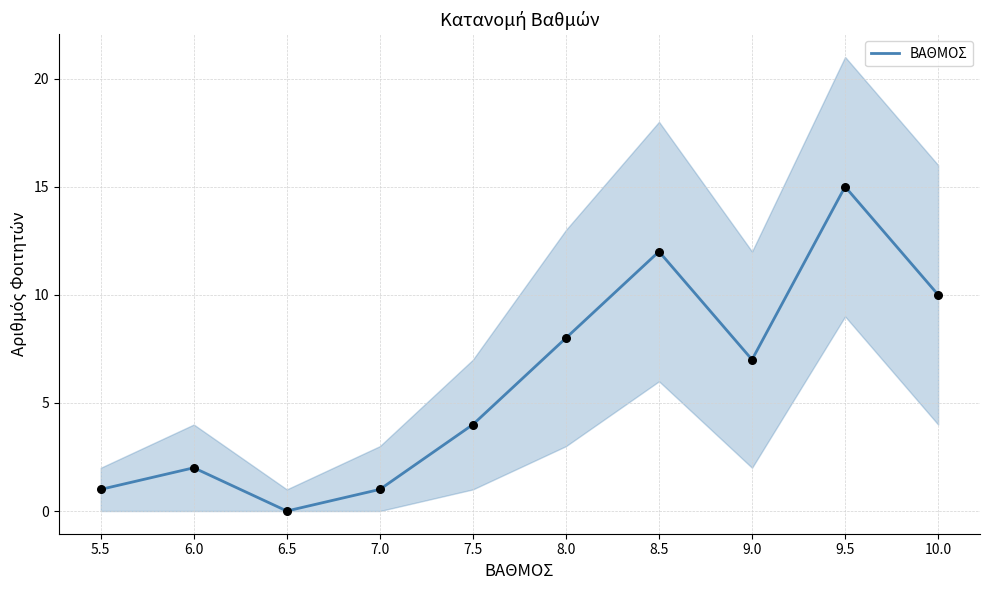

What is the change in value from 8.5 to 9.5?

+3